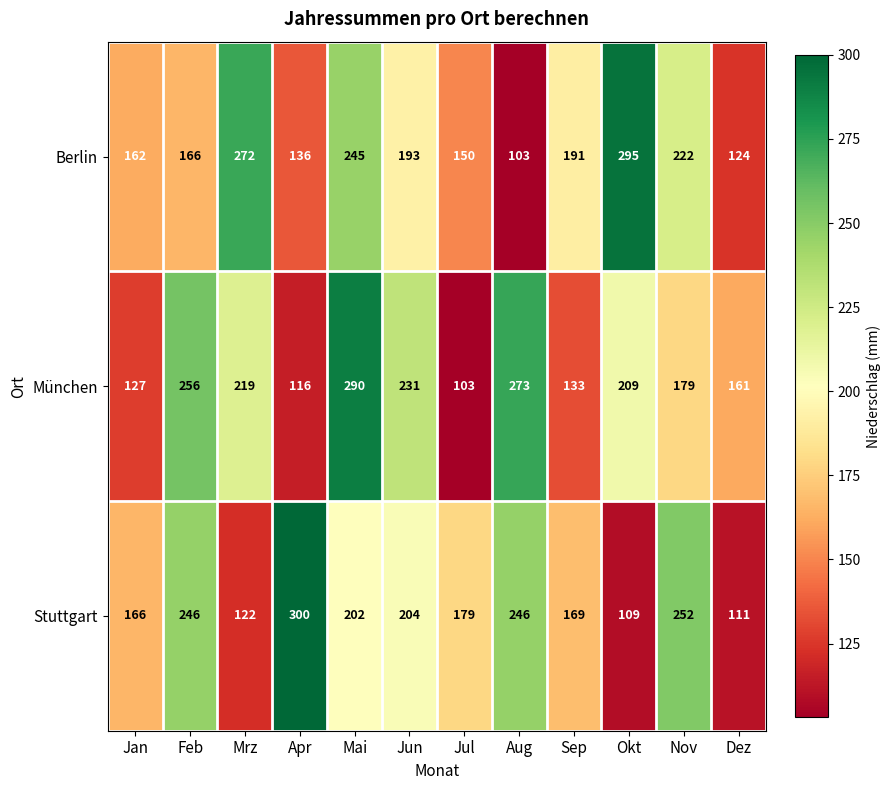

Which category has the lowest value in the München series?

Jul